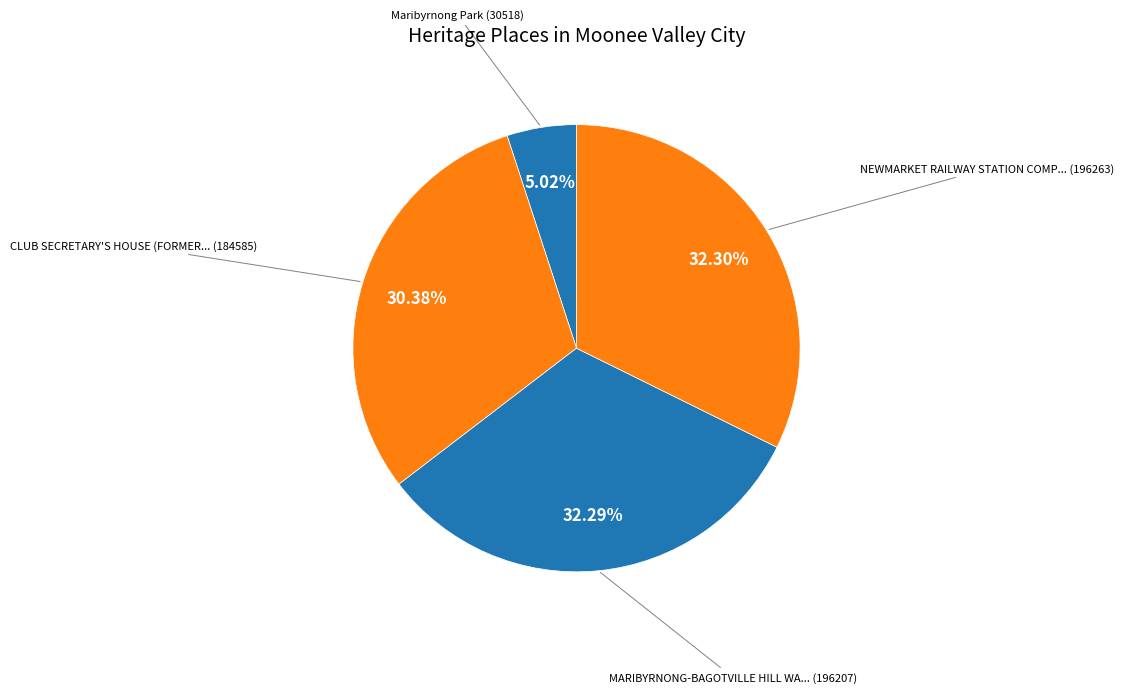

Count the number of slices in the pie.

4